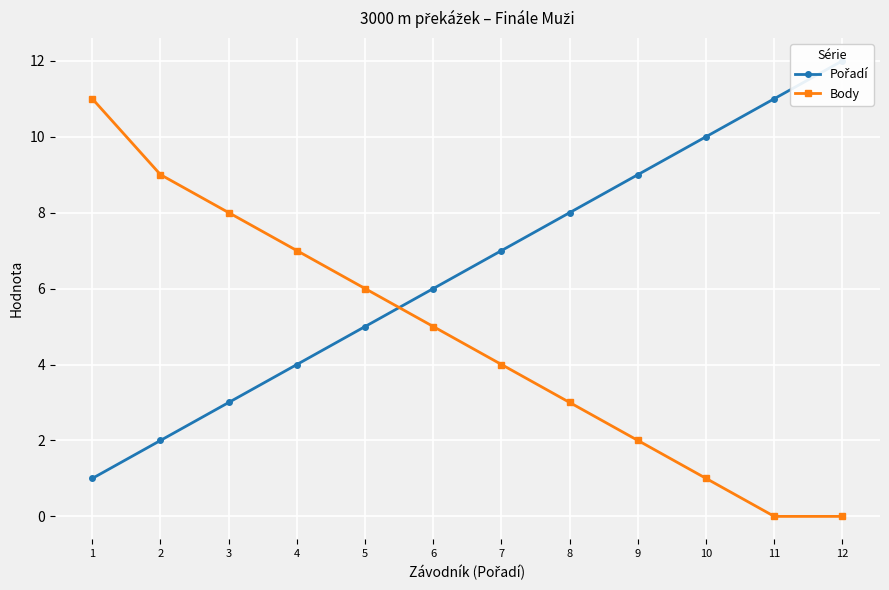

At which category is the sum across all series the highest?

1